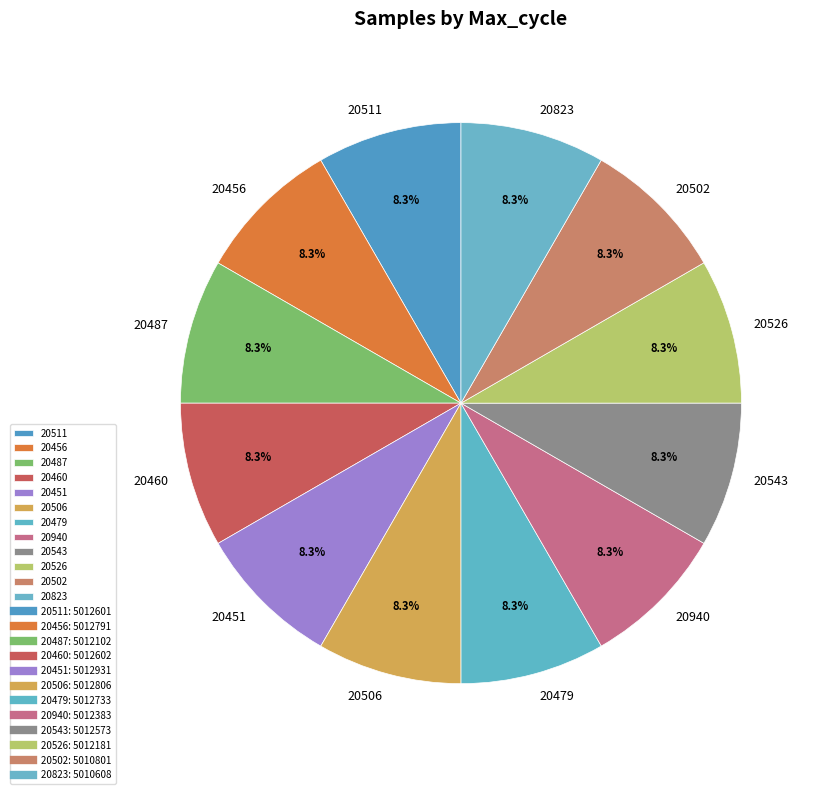

Combined, what portion of the pie is 20511 and 20940?

16.7%